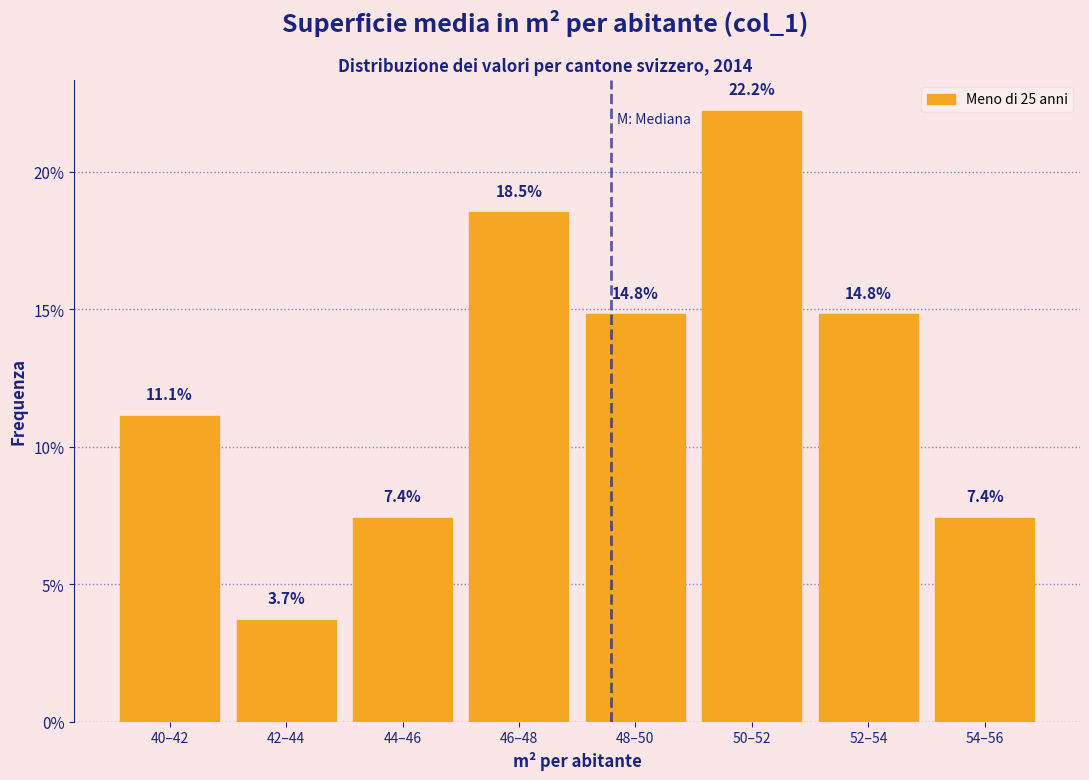

Reading left to right, list all the values displayed in this chart.

11.1	3.7	7.4	18.5	14.8	22.2	14.8	7.4